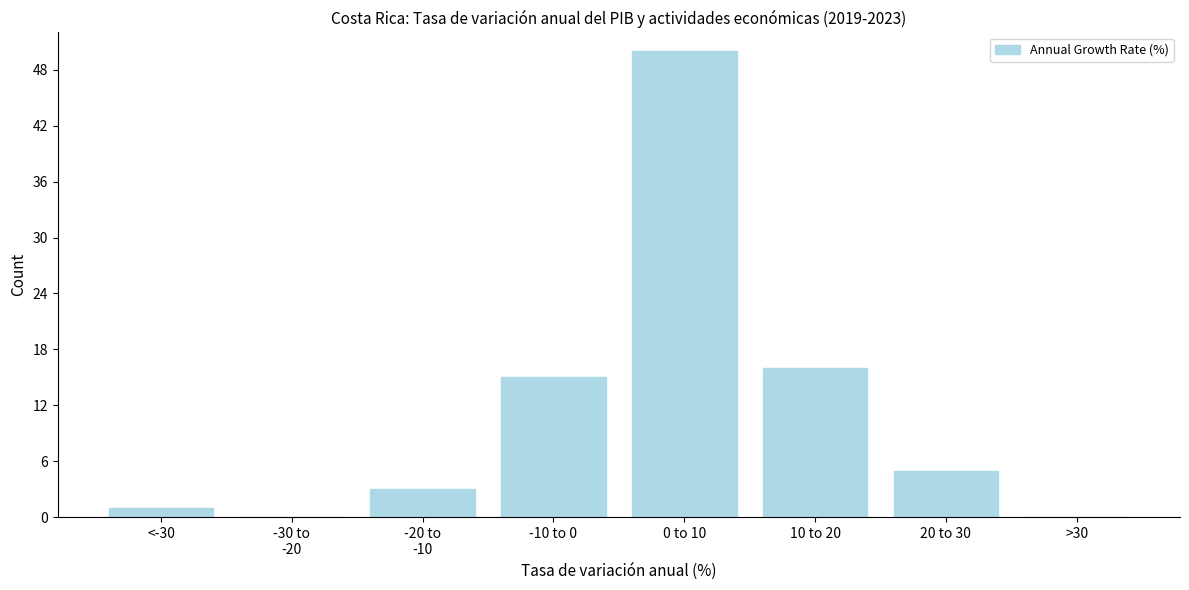

What is the sum of all values?

90